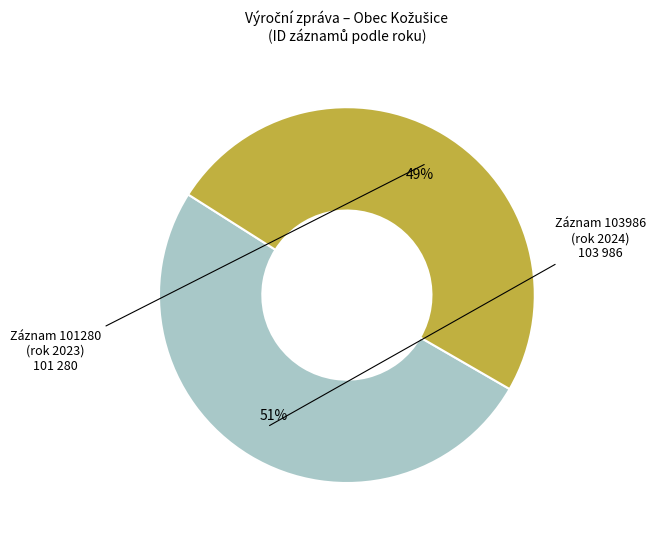

How many slices are in this pie chart?

2